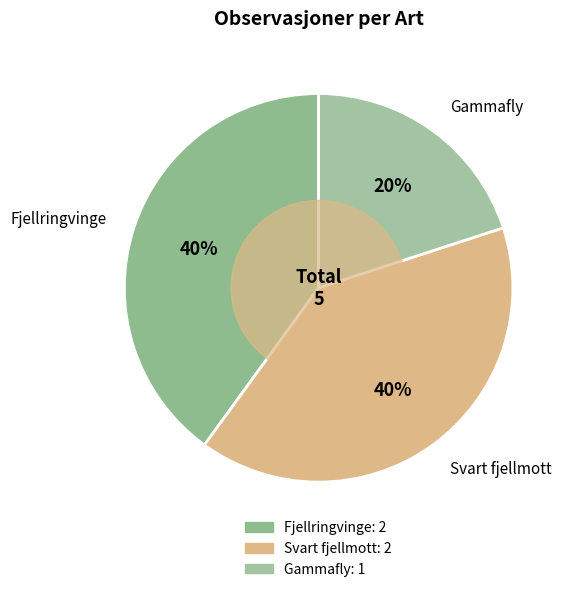

Which category has the smallest portion of the pie?

Gammafly